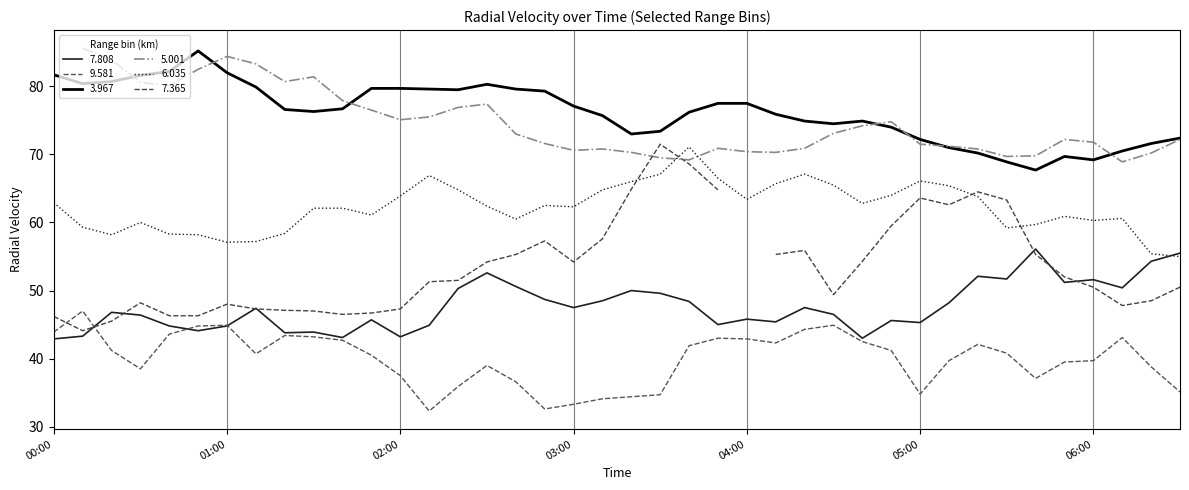

What is the difference between the maximum and second lowest values in the 3.967 series?

16.3